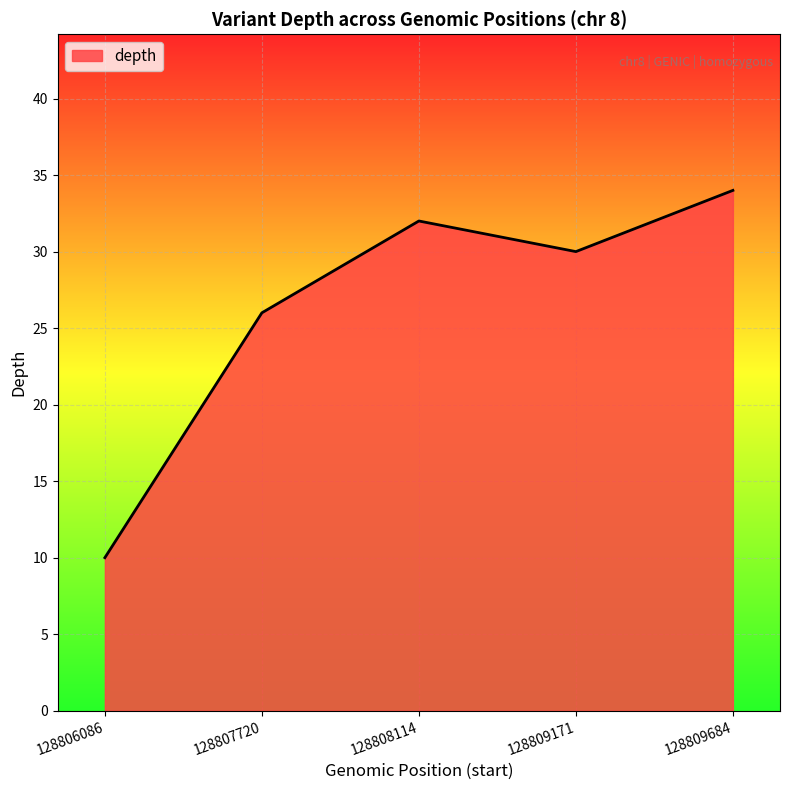

How many values are below 30?

2